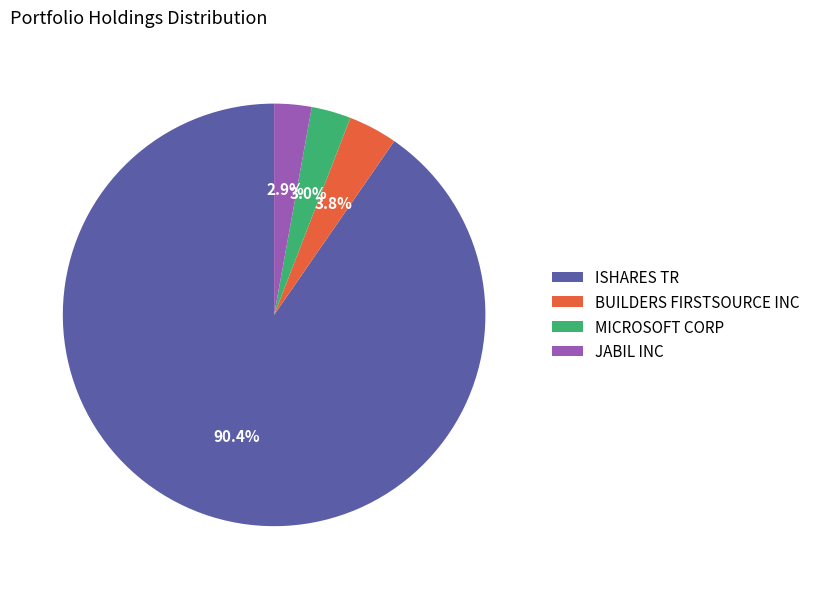

Combined, do ISHARES TR and BUILDERS FIRSTSOURCE INC account for over 50%?

Yes